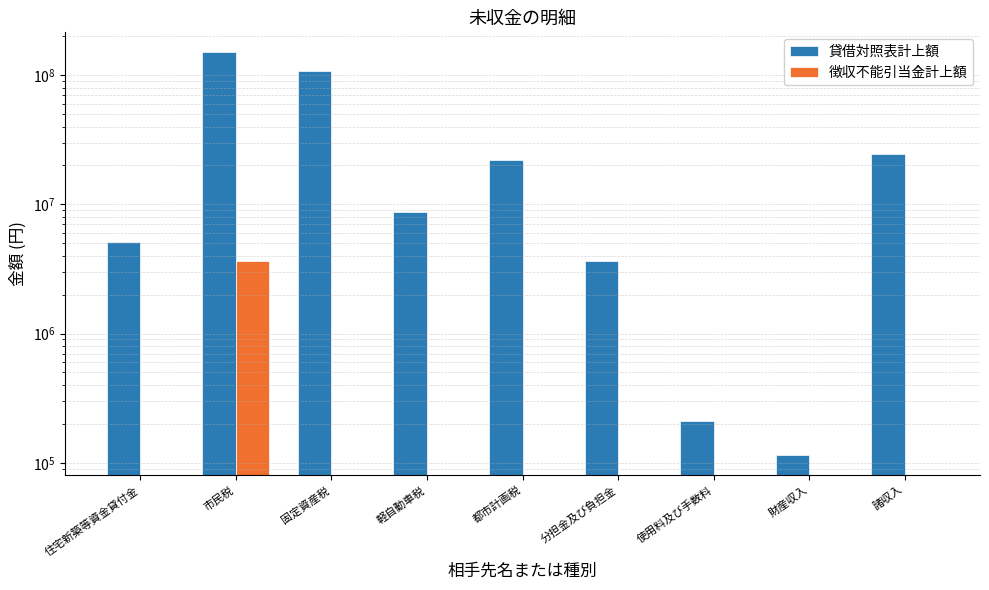

Is it true that 徴収不能引当金計上額 equals 1561327 at 分担金及び負担金?

False